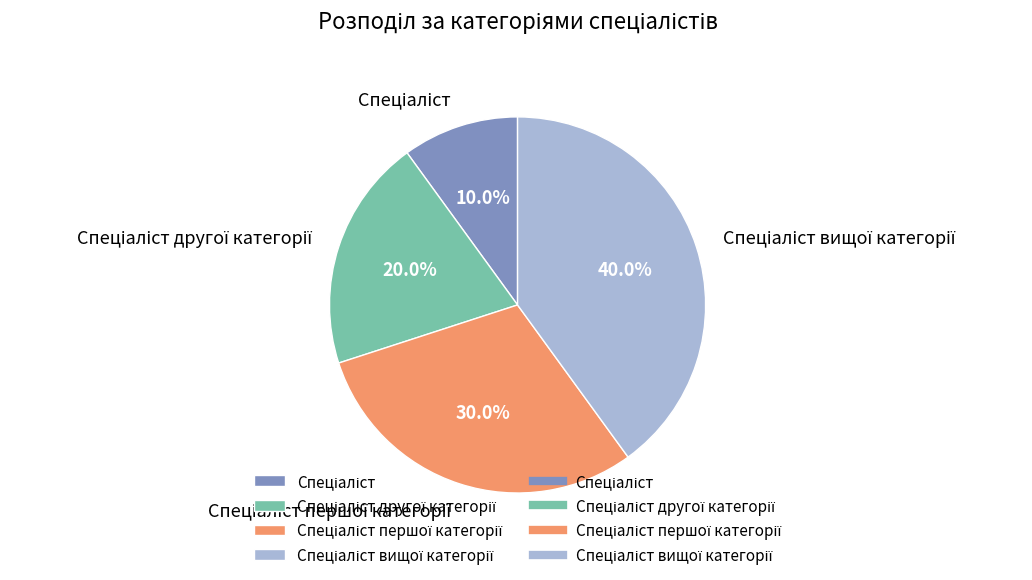

How many segments does this pie chart have?

4